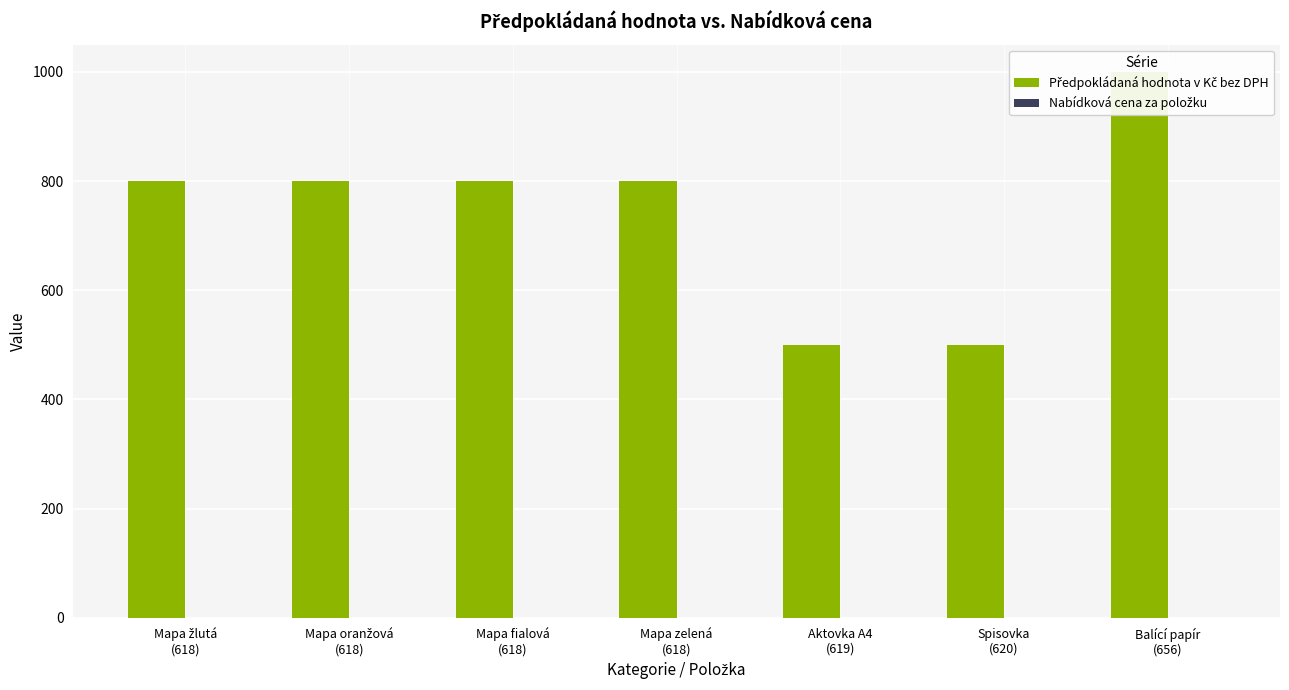

What is the difference between the second highest and minimum values in the Předpokládaná hodnota v Kč bez DPH series?

300